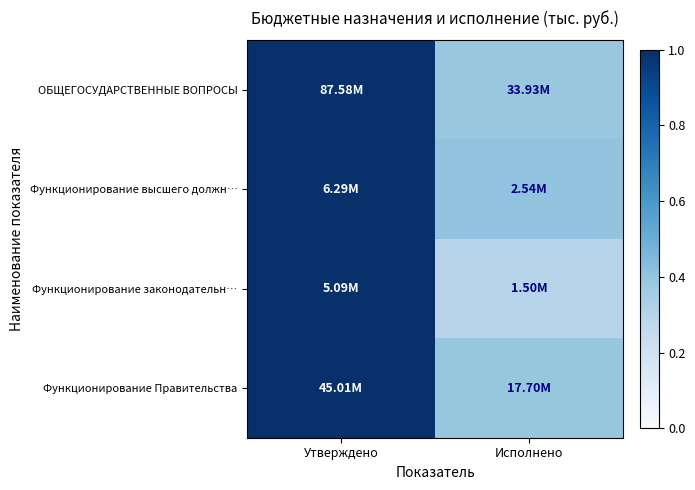

Which category has the highest value across all series?

Утверждено